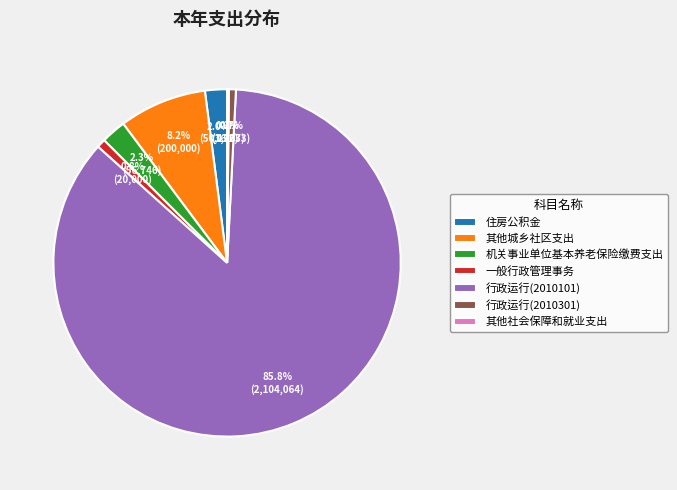

What portion of the pie excludes 行政运行(2010101)?

14.2%